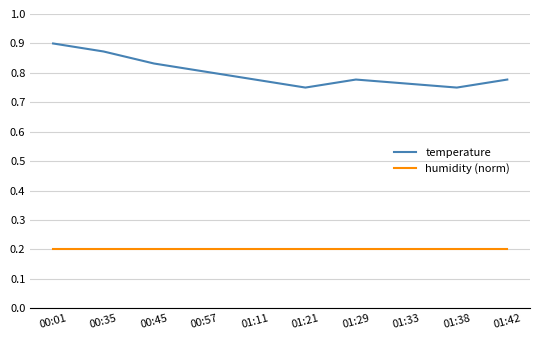

List the series in order of their peak value, highest first.

temperature, humidity (norm)